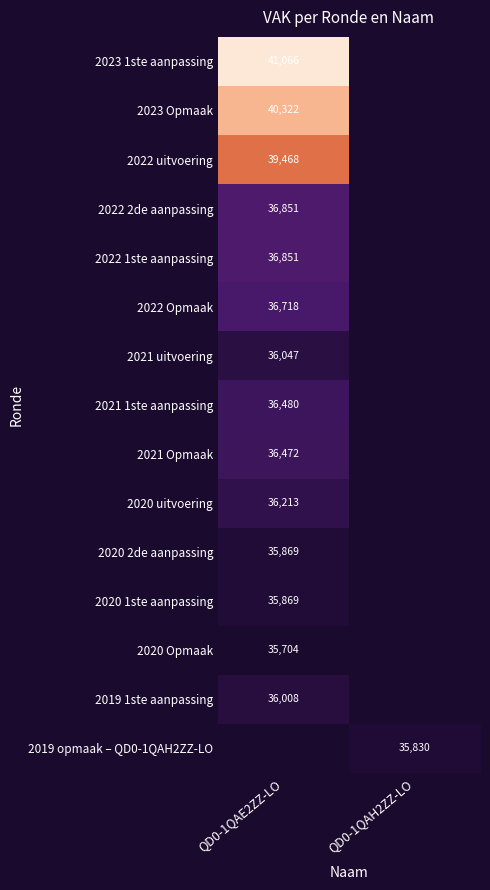

The value of 2021 Opmaak at QD0-1QAE2ZZ-LO is 11105. True or false?

False